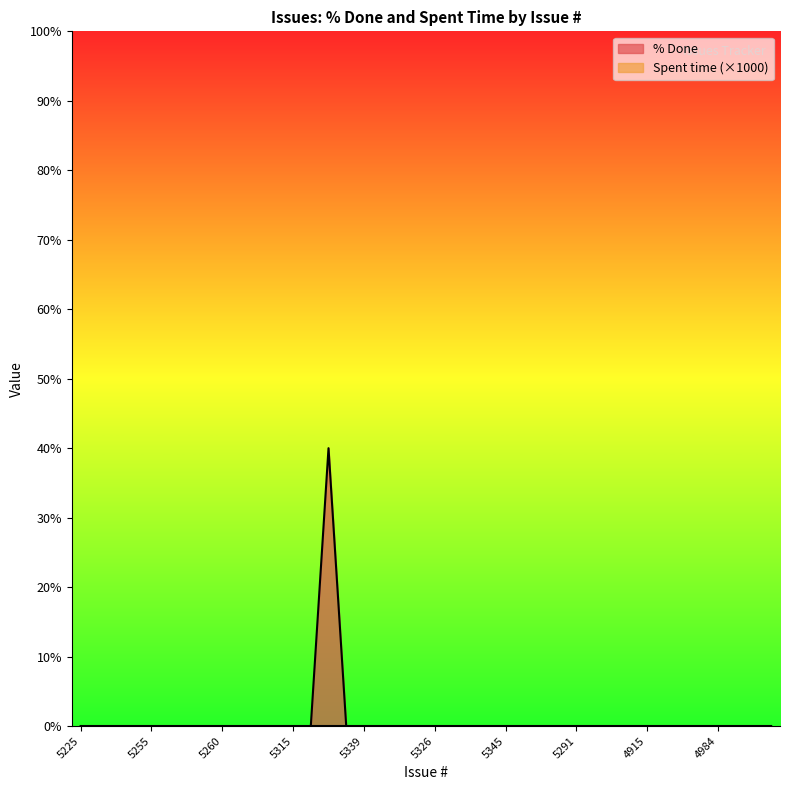

At which category does the chart reach its peak across all series?

5327